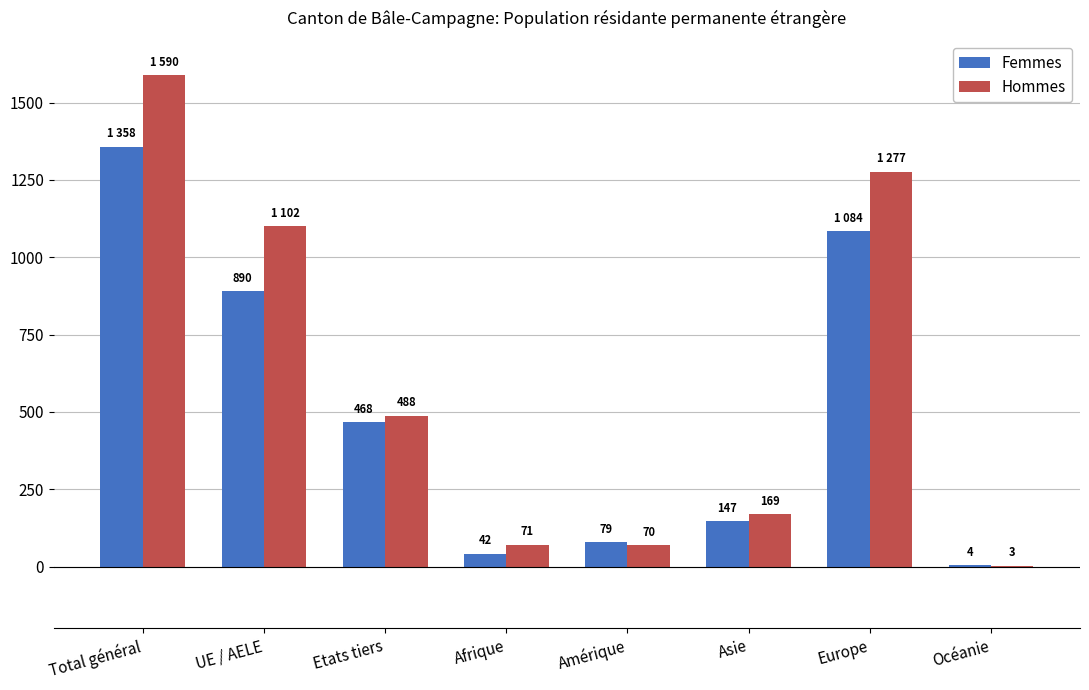

True or false: Femmes has a value of 42 at Afrique.

True